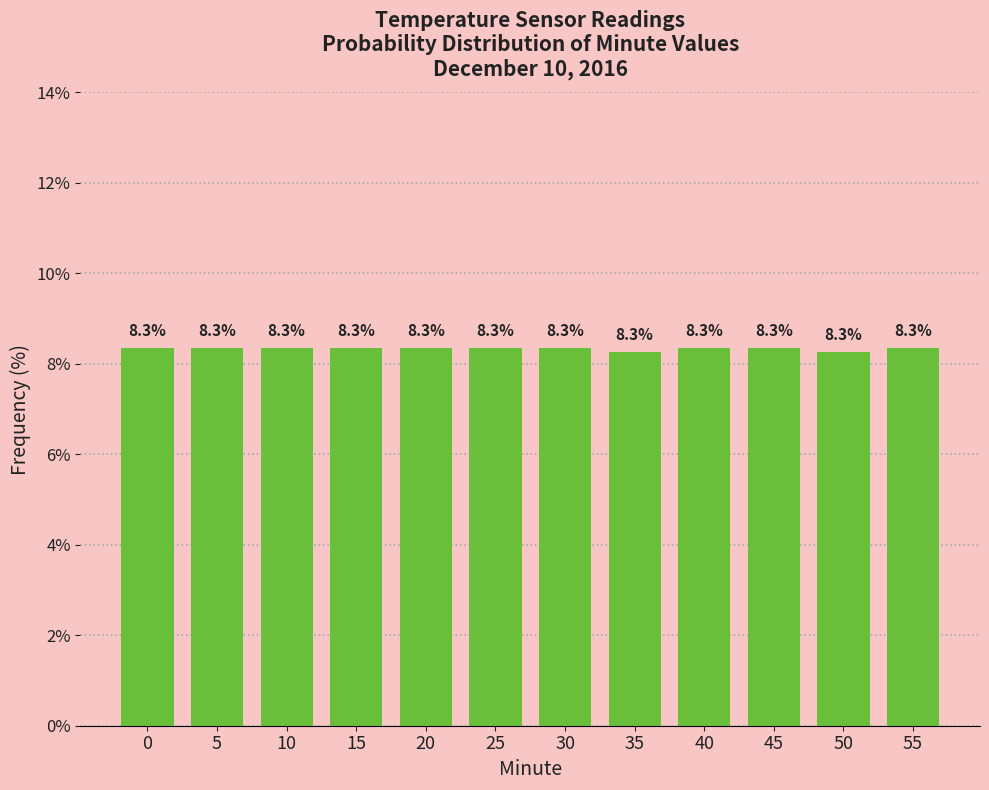

Reading left to right, list all the values displayed in this chart.

8.3	8.3	8.3	8.3	8.3	8.3	8.3	8.3	8.3	8.3	8.3	8.3